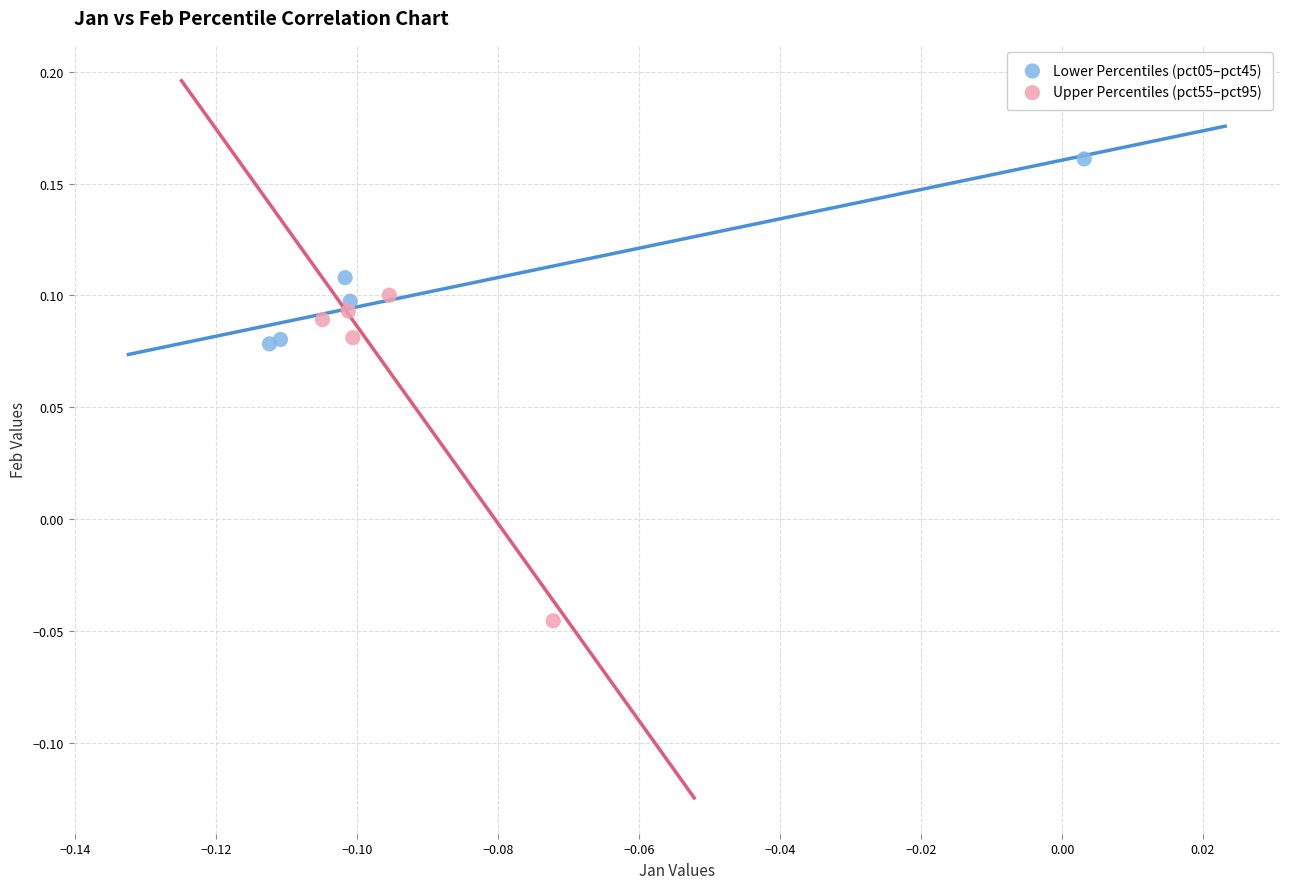

Which series has the widest spread of Y values?

Upper Percentiles (pct55–pct95)